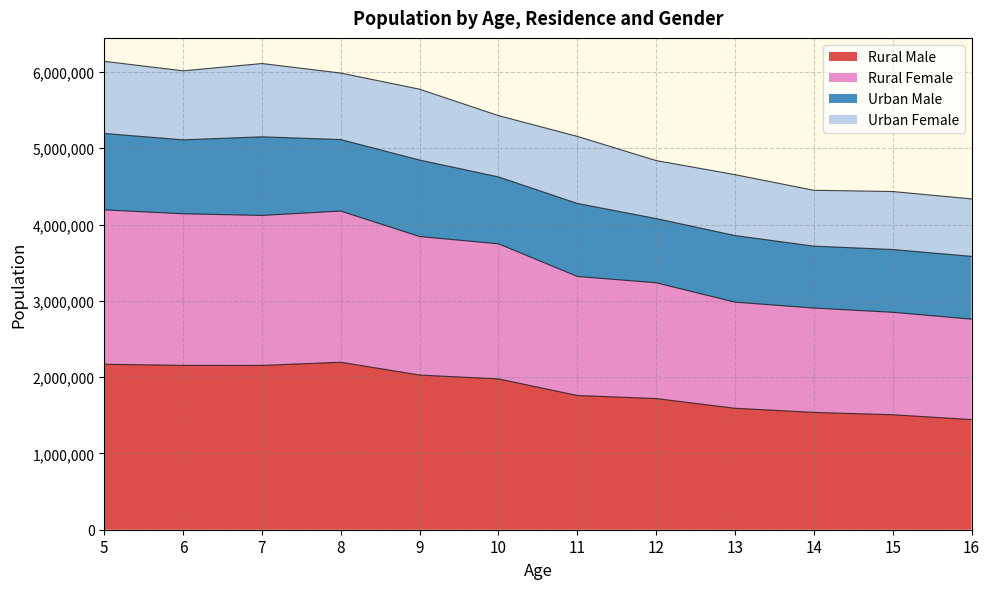

What is the total value across all series at 5?

6139984